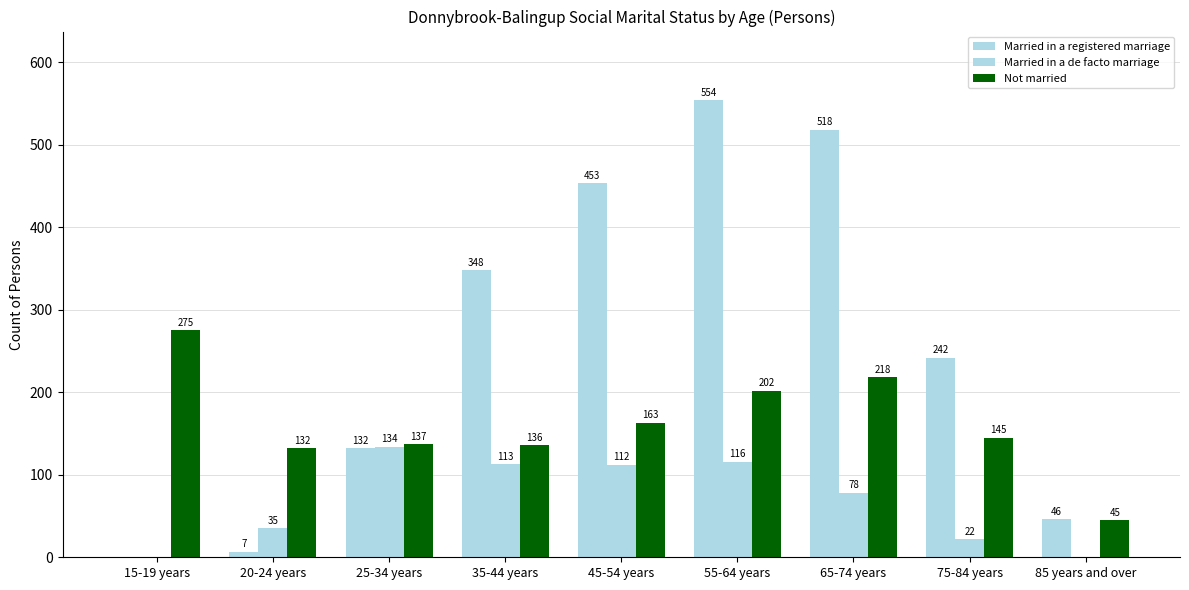

Are the bars horizontal?

No